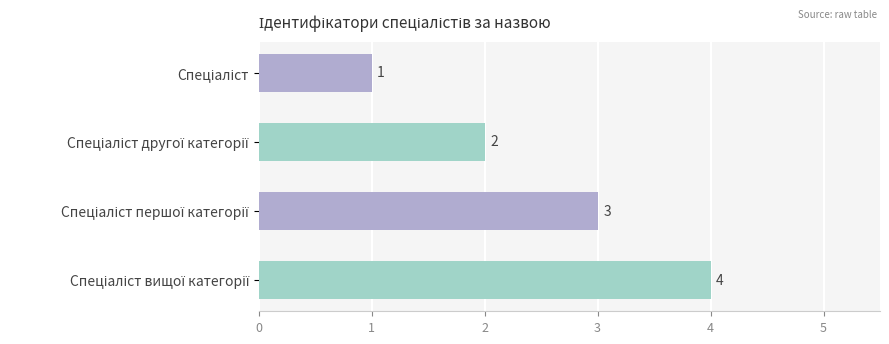

Are the bars horizontal?

Yes